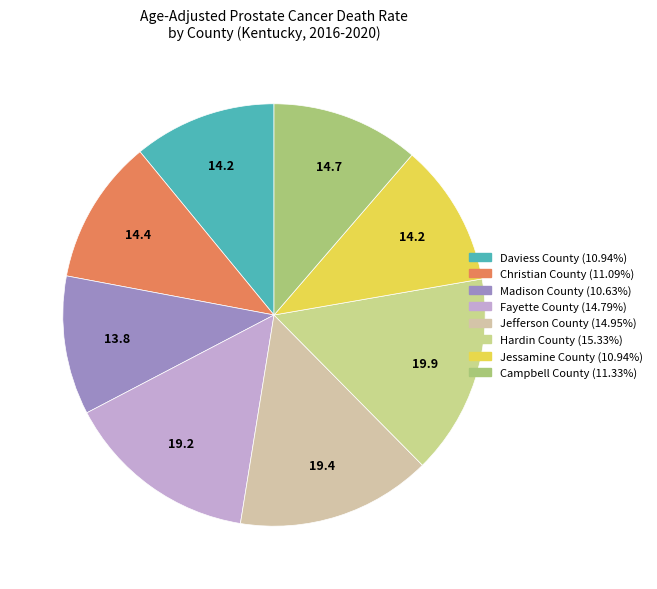

To the nearest percent, what is the difference between the largest and smallest slice percentages?

5%